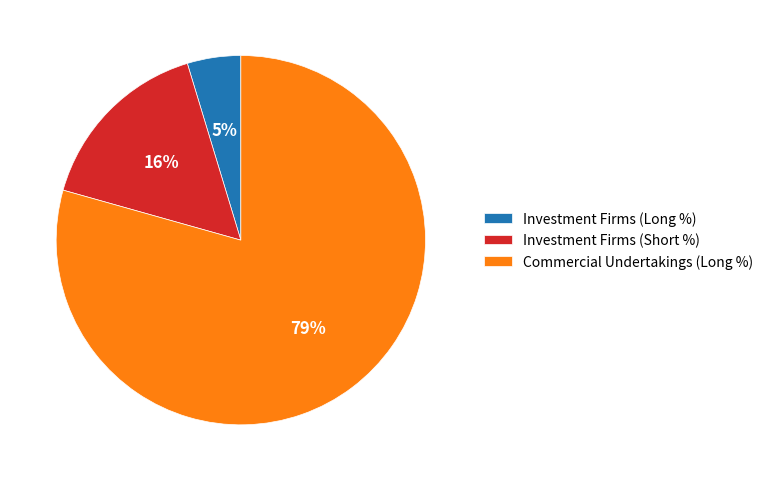

Approximately how many times larger is the value at Investment Firms (Long %) compared to Investment Firms (Short %)?

0.3